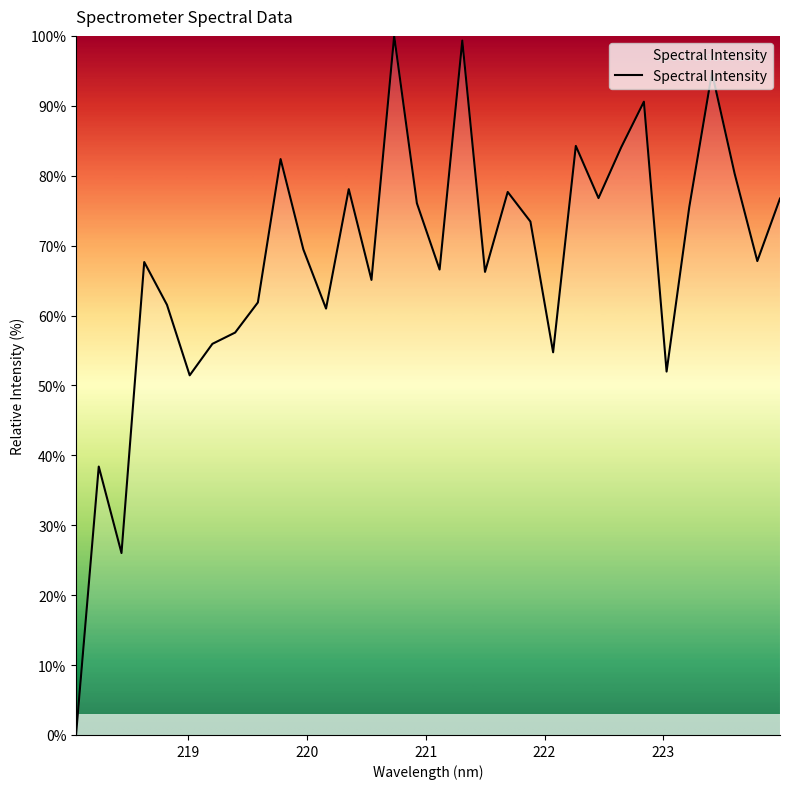

What is the difference between the maximum and minimum values?

100.0